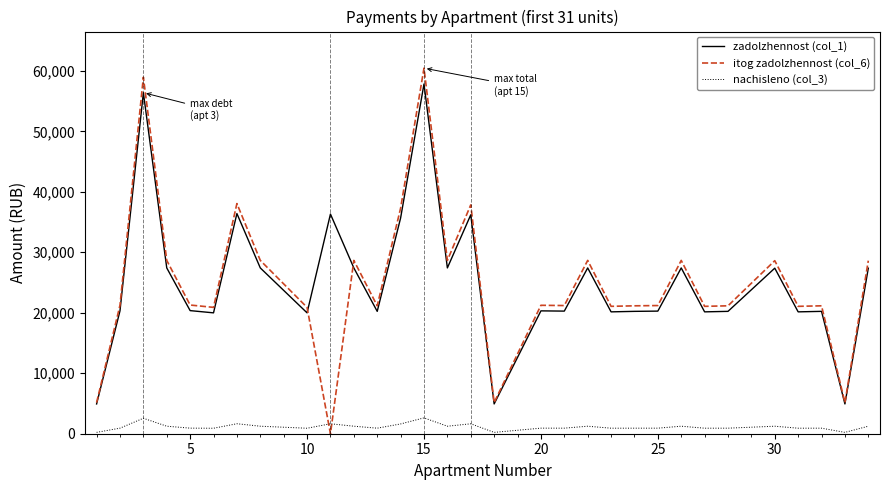

What is the minimum value for nachisleno (col_3)?

223.2